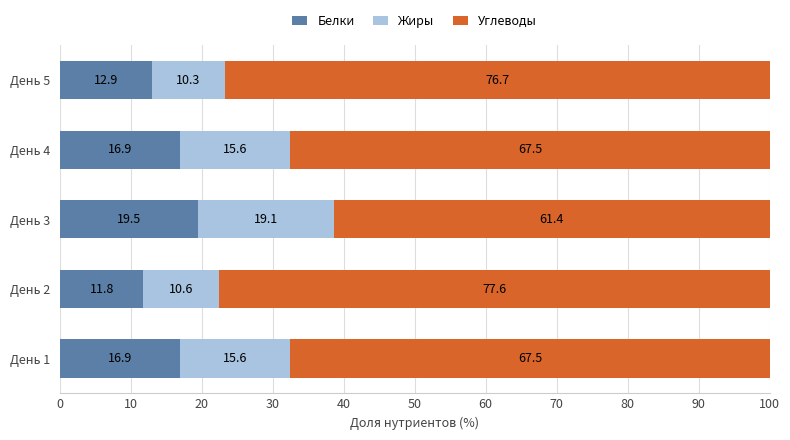

Read the Белки value at День 5.

12.9